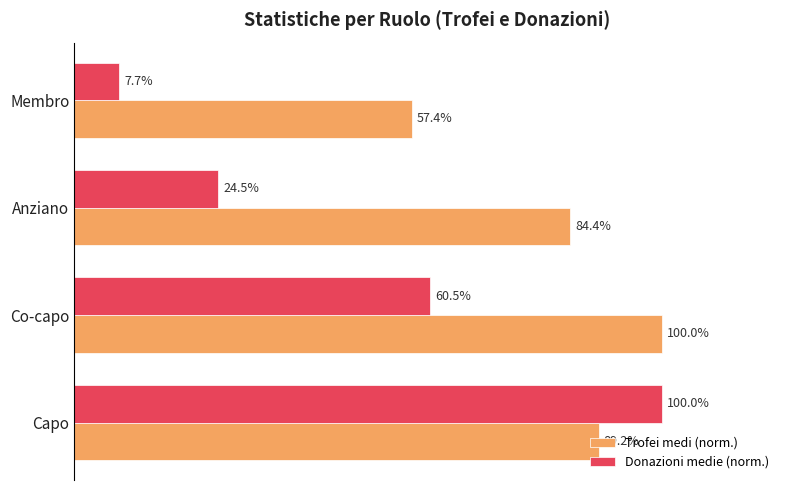

Where is Donazioni medie (norm.) nearest to the value 53?

Co-capo